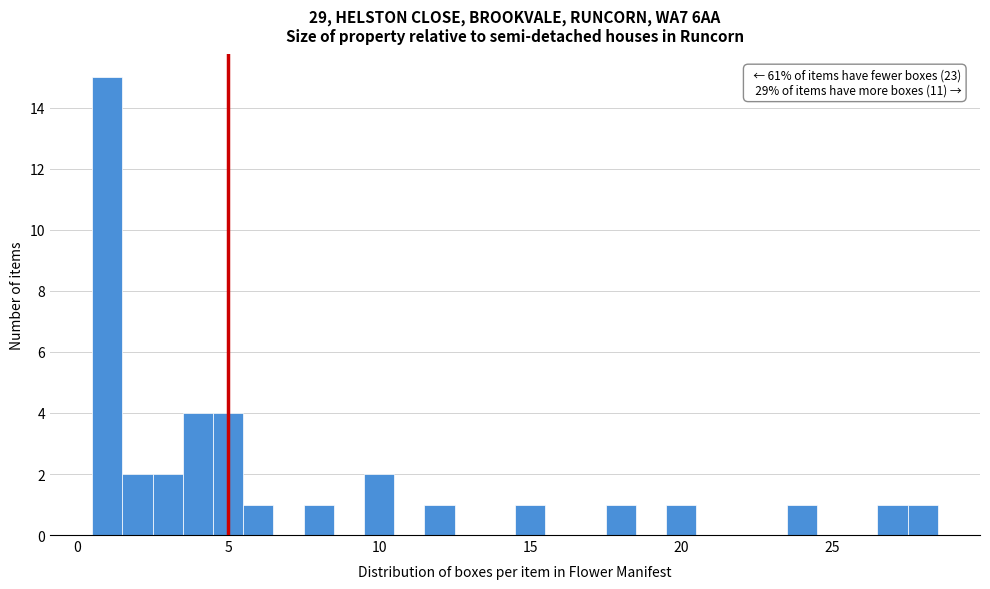

Read against the x-axis, roughly where is the centre of the tallest bar?

1.0